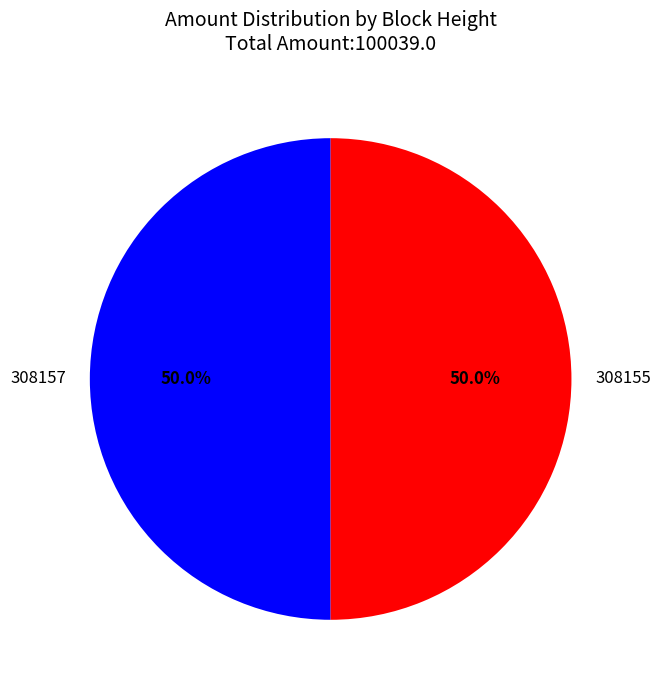

What is the total percentage of 308155 and 308157?

100.0%